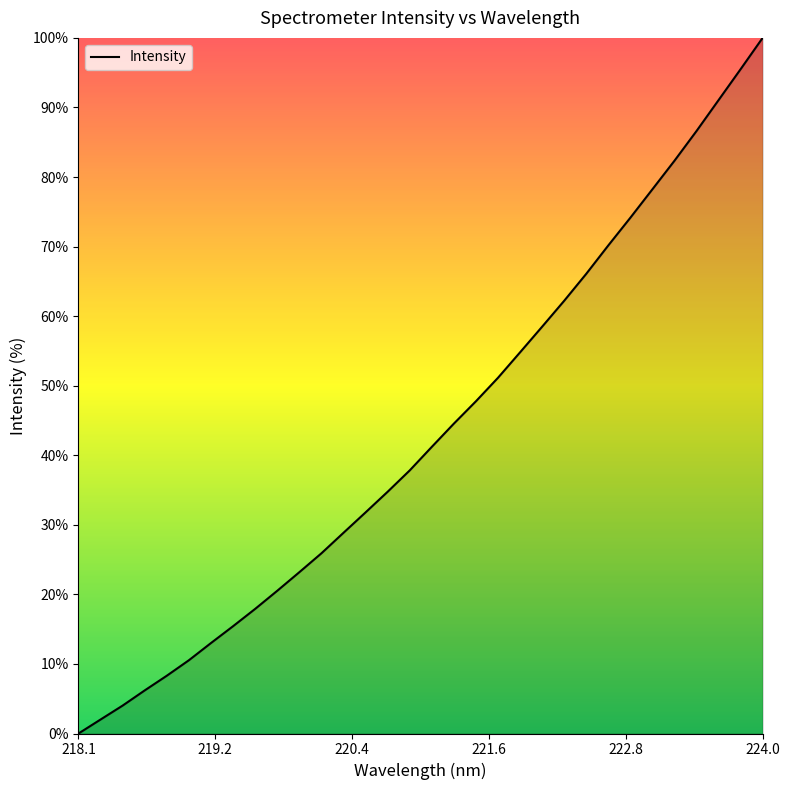

What is the greatest value displayed?

100.0